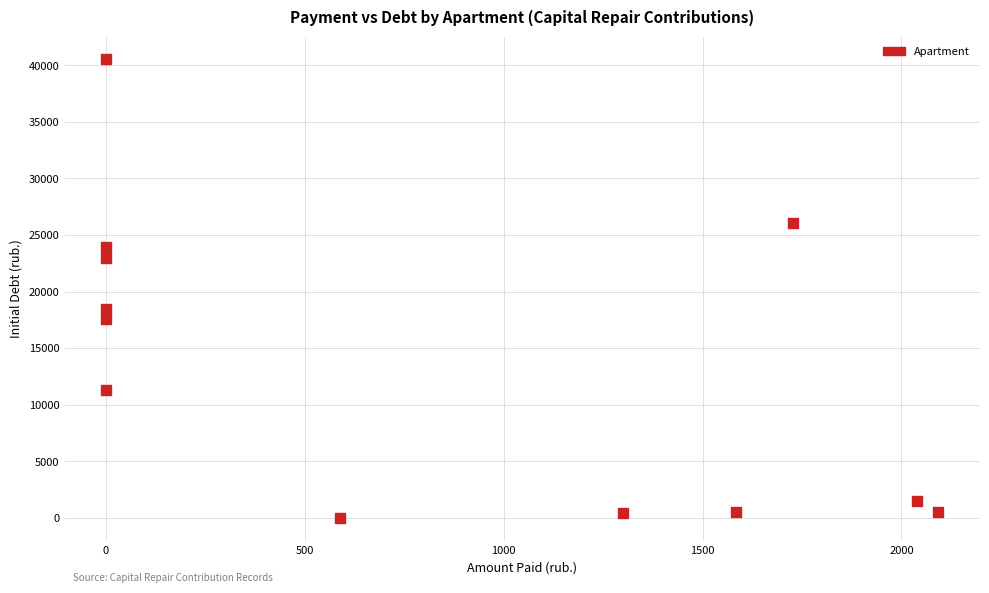

What is the range of Y values (max minus min)?

40510.6